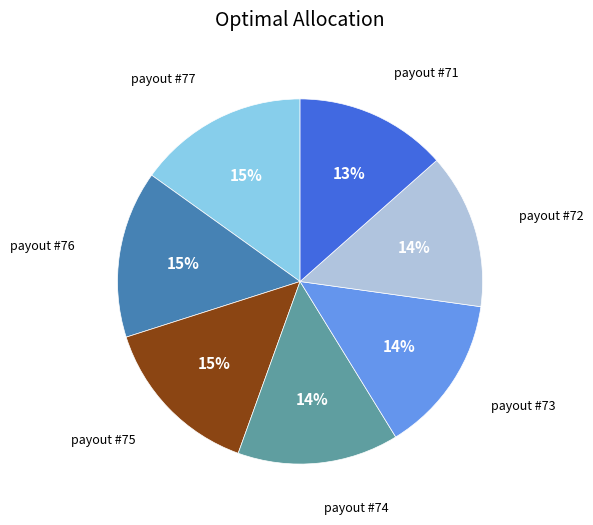

Does any single category account for the majority?

No